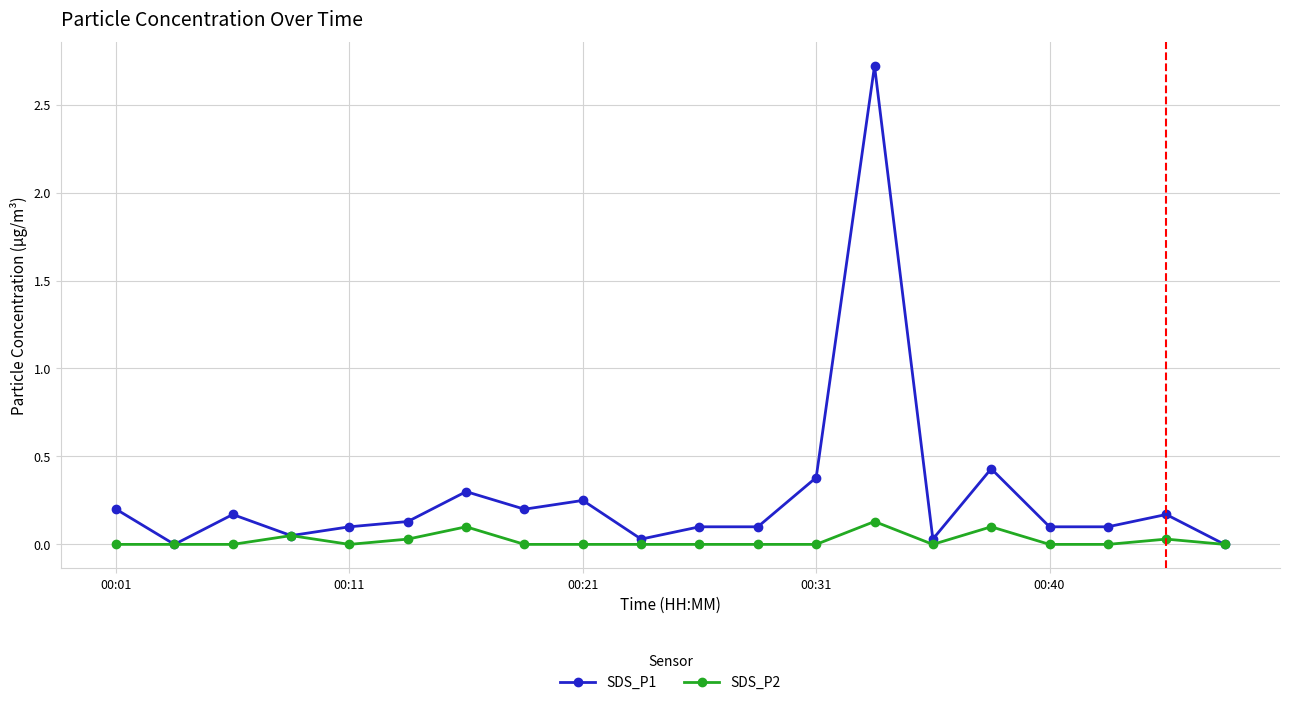

How many lines are shown in the chart?

2